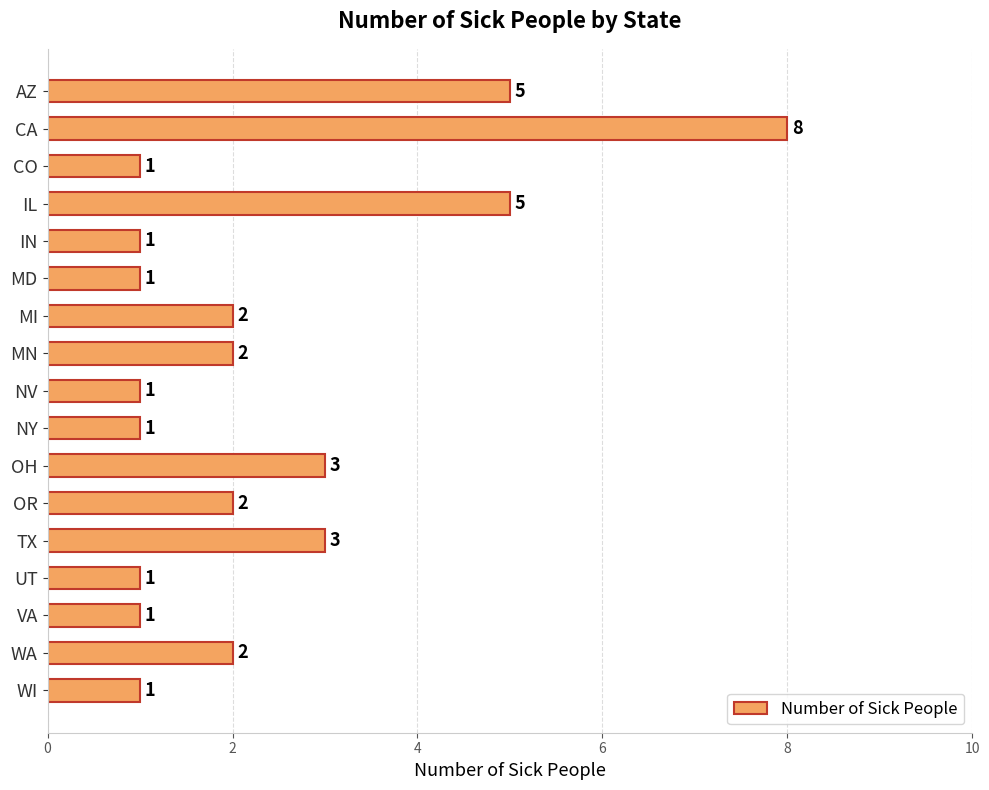

How many values are below 2?

8